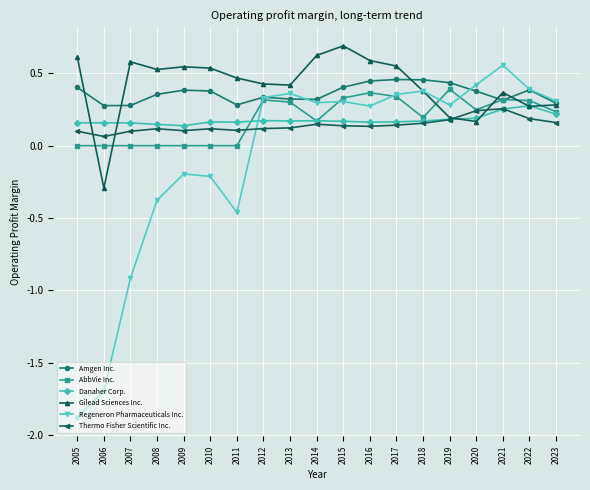

True or false: AbbVie Inc. has more than 0 interior local peaks.

True